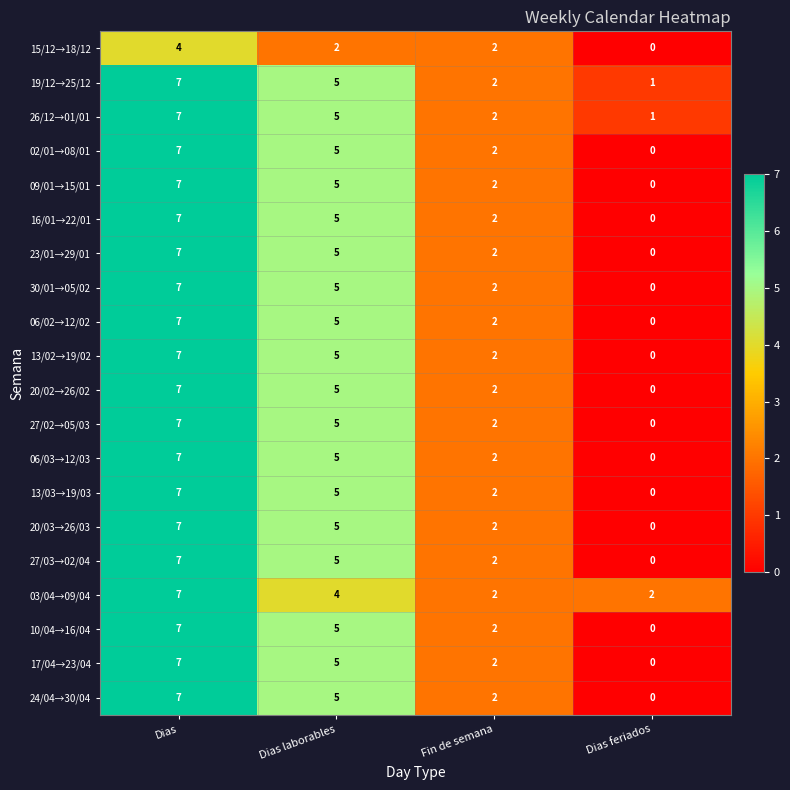

What is the average value of the 06/03→12/03 series?

4